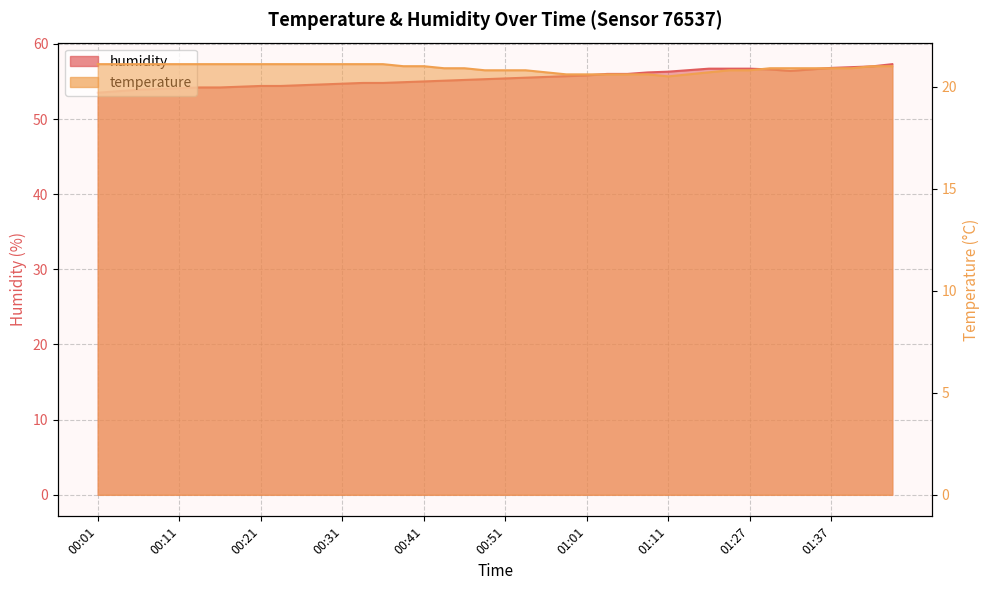

Is the value of humidity at 00:53 greater than the value of temperature at 00:13?

Yes